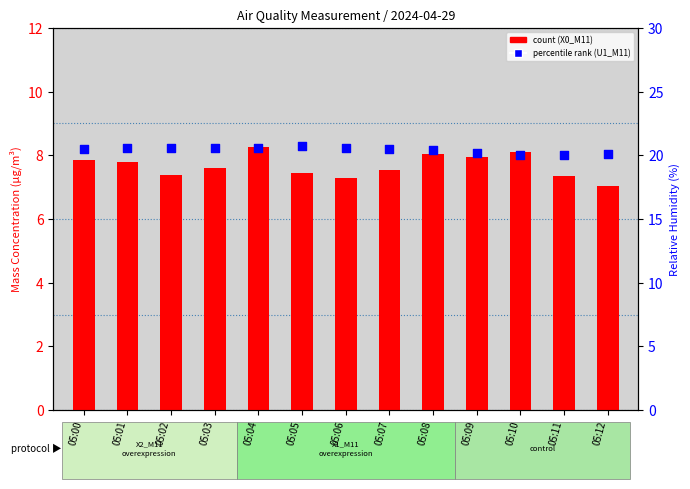

Is the value of X0_M11 at 05:09 greater than the value of U1_M11 at 05:03?

No